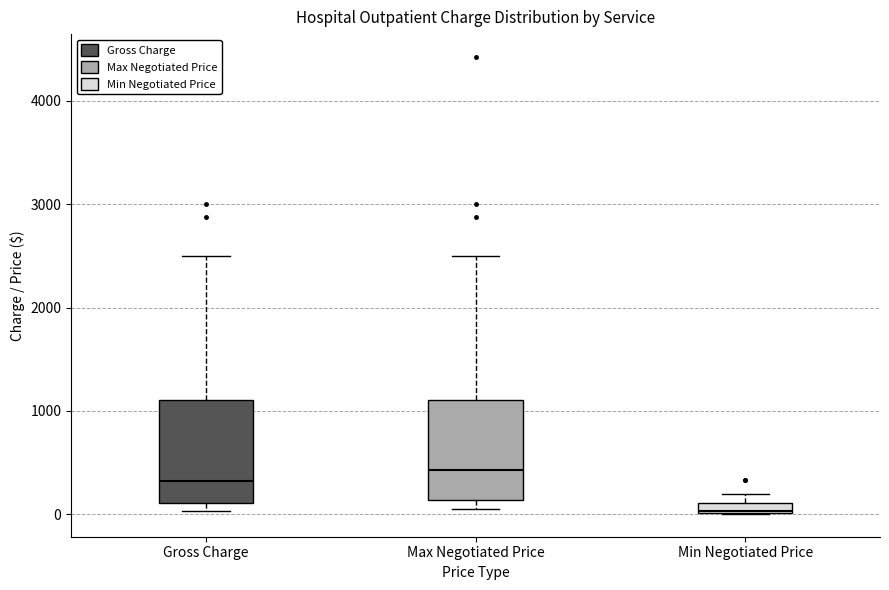

Which box has the highest median line?

Max Negotiated Price